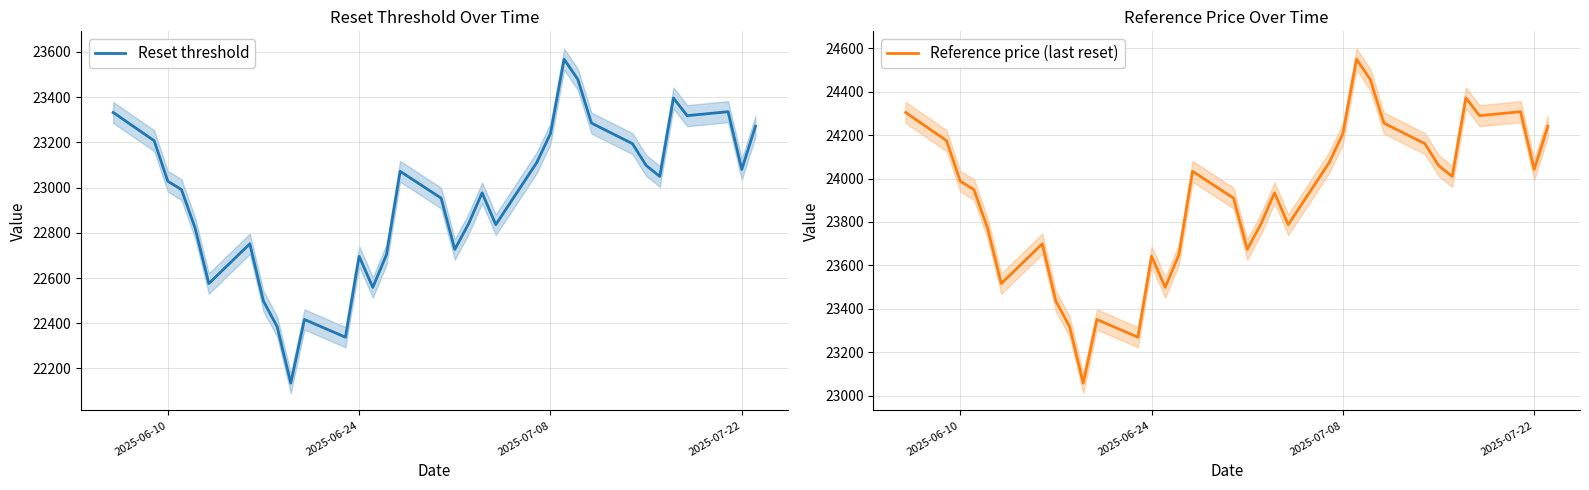

How many lines are shown in the chart?

2